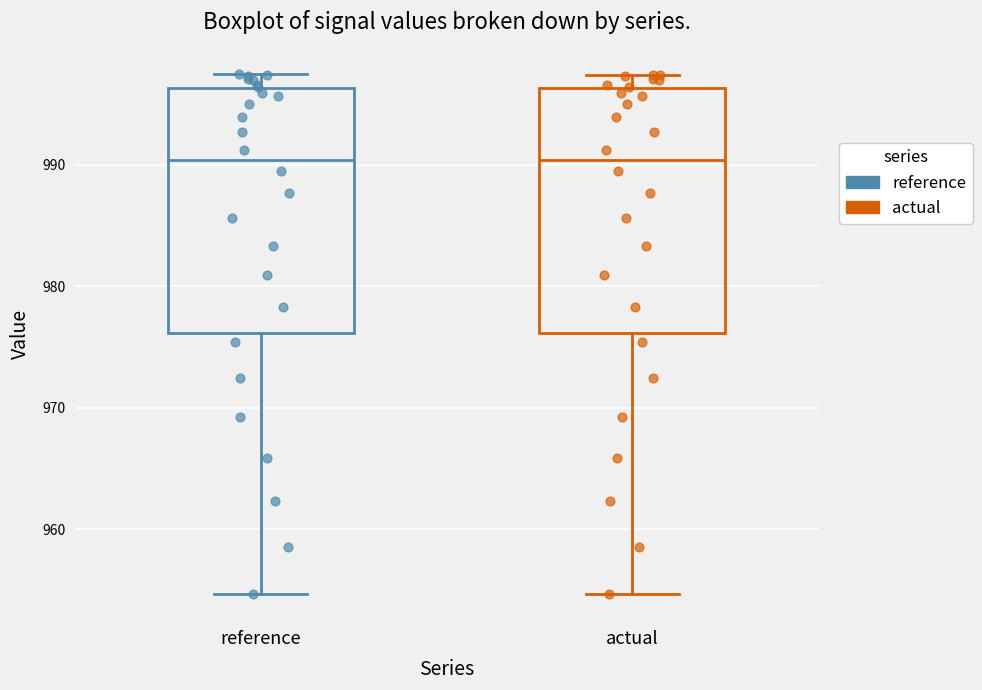

Where does the lower whisker of the box for actual end on the y-axis? The values are not printed on the chart, so give them approximately, as read against the axis.

955